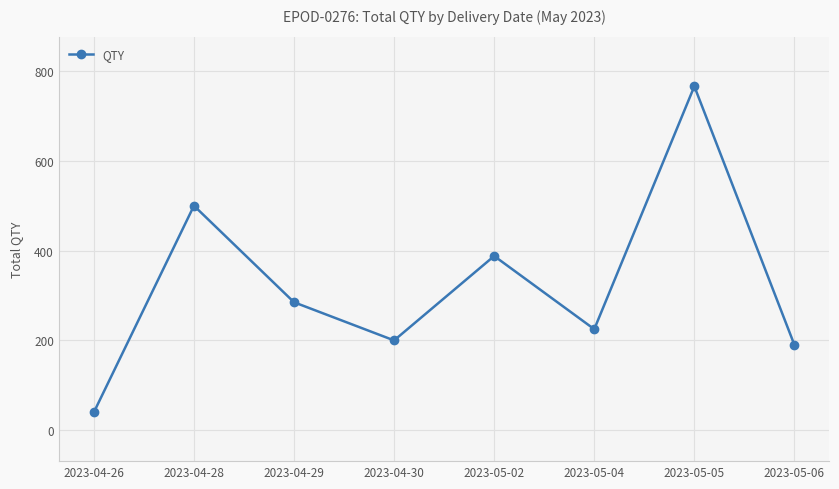

Reading right to left, list all the values displayed in this chart.

190	766	225	388	200	285	500	40